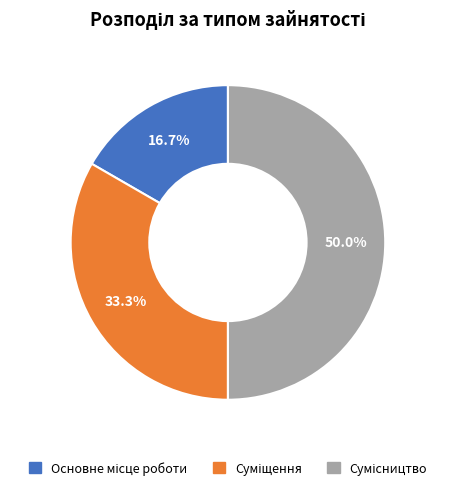

What percentage is the Основне місце роботи slice, to the nearest percent?

17%